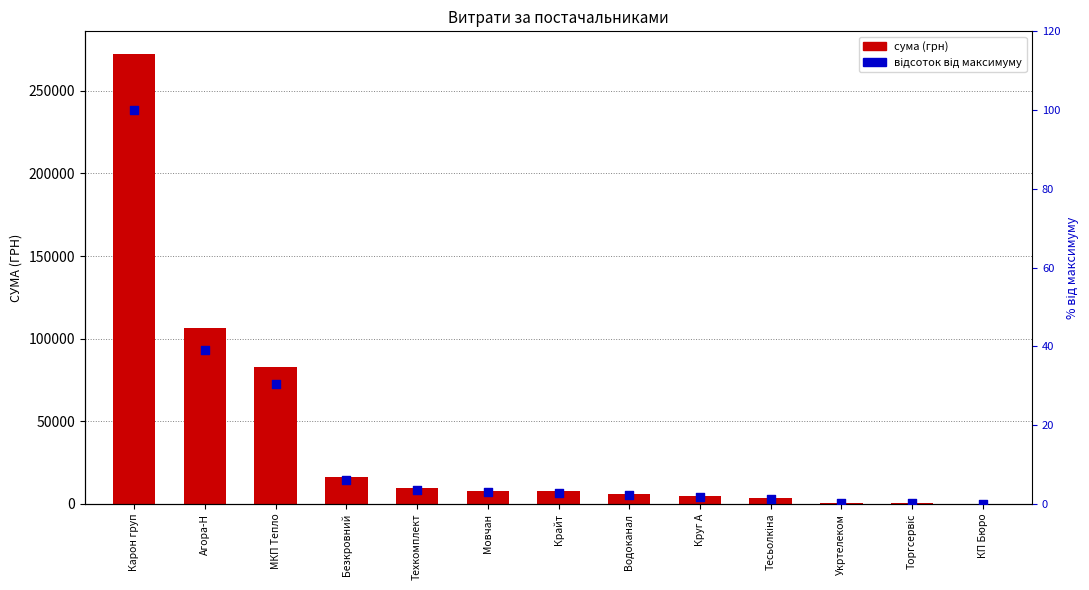

What is the total value across all series at Безкровний?

16276.0